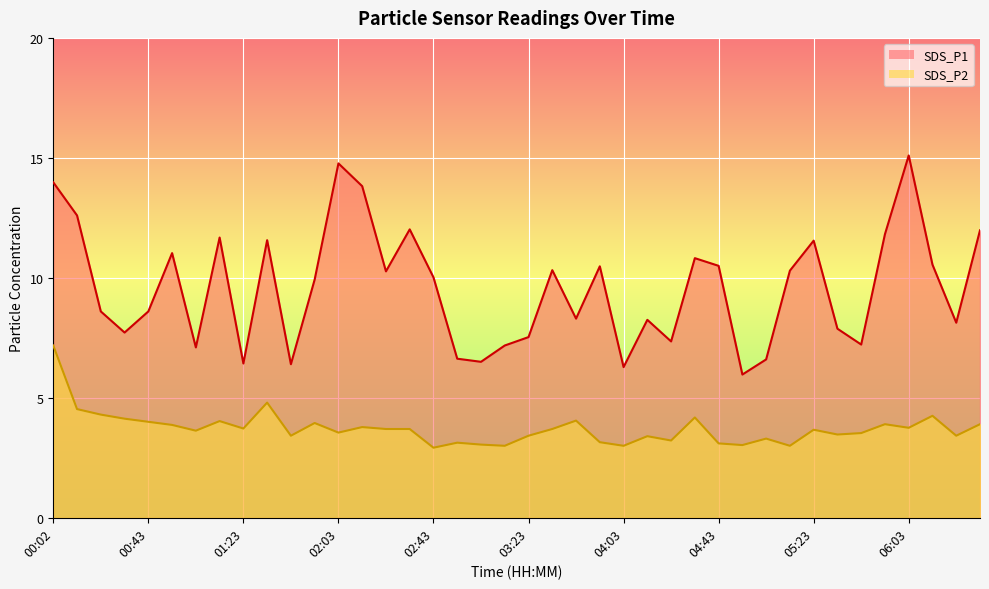

Reading left to right, transcribe all the data shown in this chart.

SDS_P1: 14.0	12.6	8.6	7.7	8.6	11.0	7.1	11.7	6.4	11.6	6.4	9.9	14.8	13.8	10.3	12.0	10.0	6.6	6.5	7.2	7.5	10.3	8.3	10.5	6.3	8.2	7.3	10.8	10.5	6.0	6.6	10.3	11.6	7.9	7.2	11.8	15.1	10.6	8.1	12.0
SDS_P2: 7.2	4.5	4.3	4.1	4.0	3.9	3.6	4.0	3.7	4.8	3.4	4.0	3.5	3.8	3.7	3.7	2.9	3.1	3.0	3.0	3.4	3.7	4.0	3.1	3.0	3.4	3.2	4.2	3.1	3.0	3.3	3.0	3.7	3.5	3.5	3.9	3.8	4.2	3.4	3.9